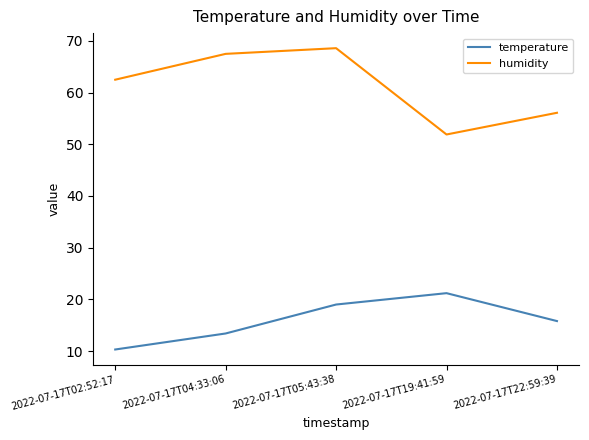

Read the temperature value at 2022-07-17T02:52:17.

10.3